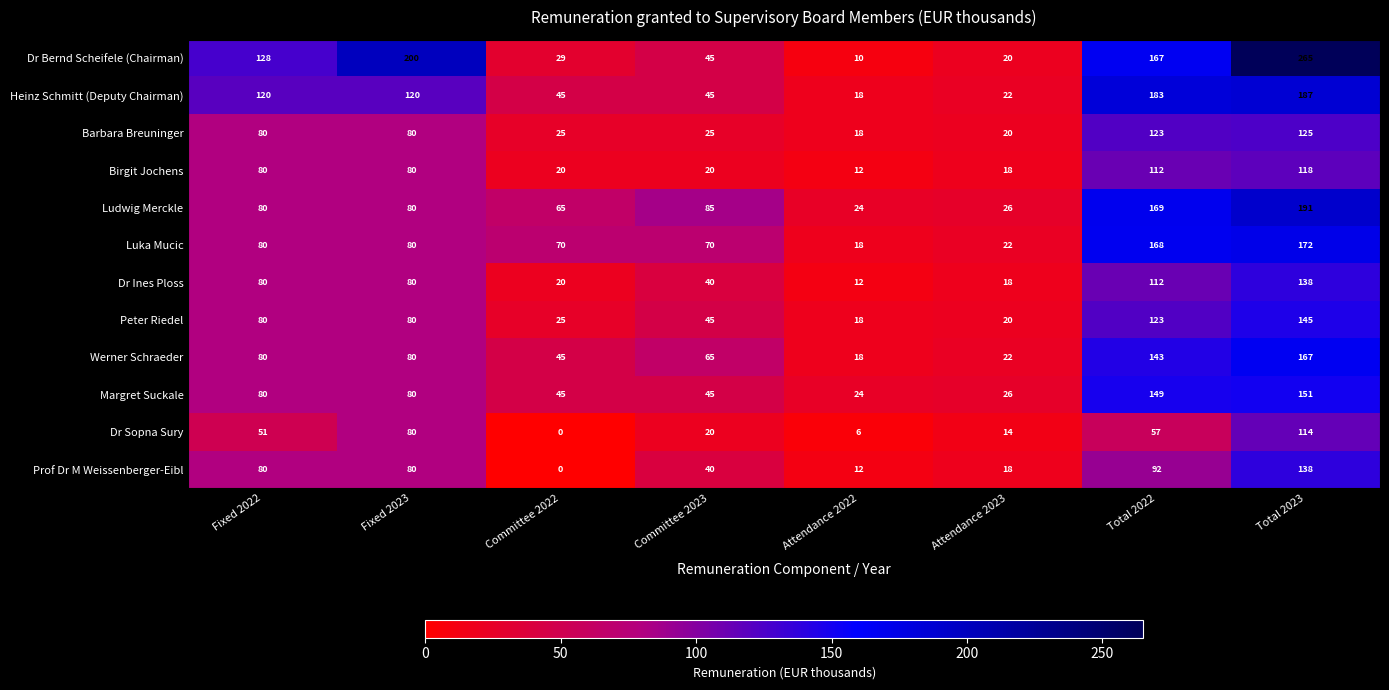

What is the difference between the Dr Bernd Scheifele (Chairman) values at Committee 2022 and Attendance 2023?

9